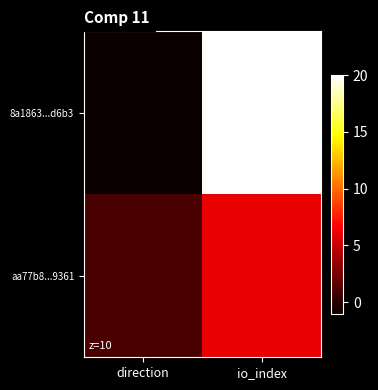

Reading right to left, transcribe all the data shown in this chart.

8a1863...d6b3: io_index=20	direction=-1
aa77b8...9361: io_index=6	direction=1